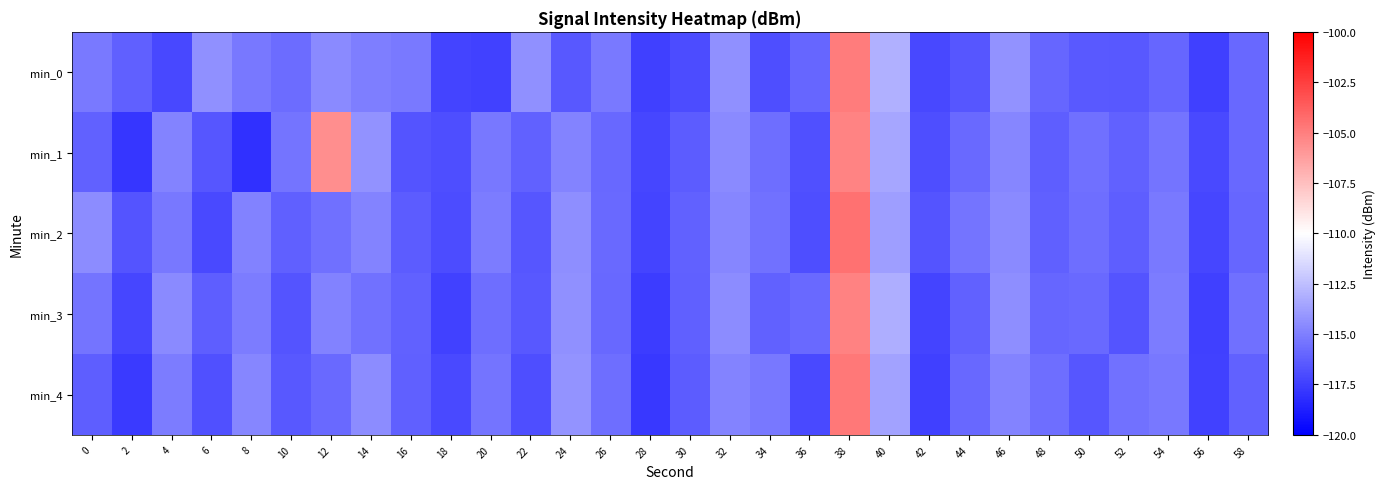

What is the total value across all series at 24?

-574.3